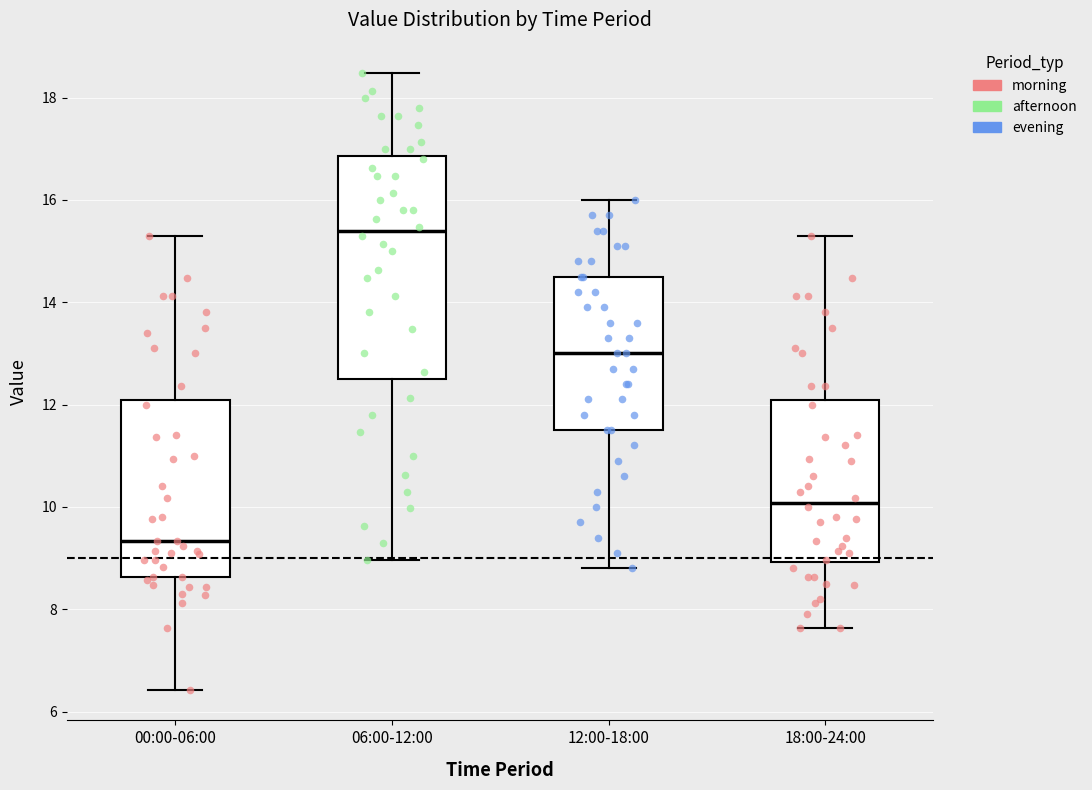

Reading left to right, transcribe this box plot: for each box, give where its median line is, the range the box spans, and where its two whiskers end, as read against the y-axis. The values are not printed on the chart, so give them approximately, as read against the axis.

00:00-06:00: median 9.4, box 8.6 to 12.0, whiskers 6.4 to 15.4
06:00-12:00: median 15.4, box 12.6 to 16.8, whiskers 9.0 to 18.4
12:00-18:00: median 13.0, box 11.6 to 14.6, whiskers 8.8 to 16.0
18:00-24:00: median 10.0, box 9.0 to 12.0, whiskers 7.6 to 15.4